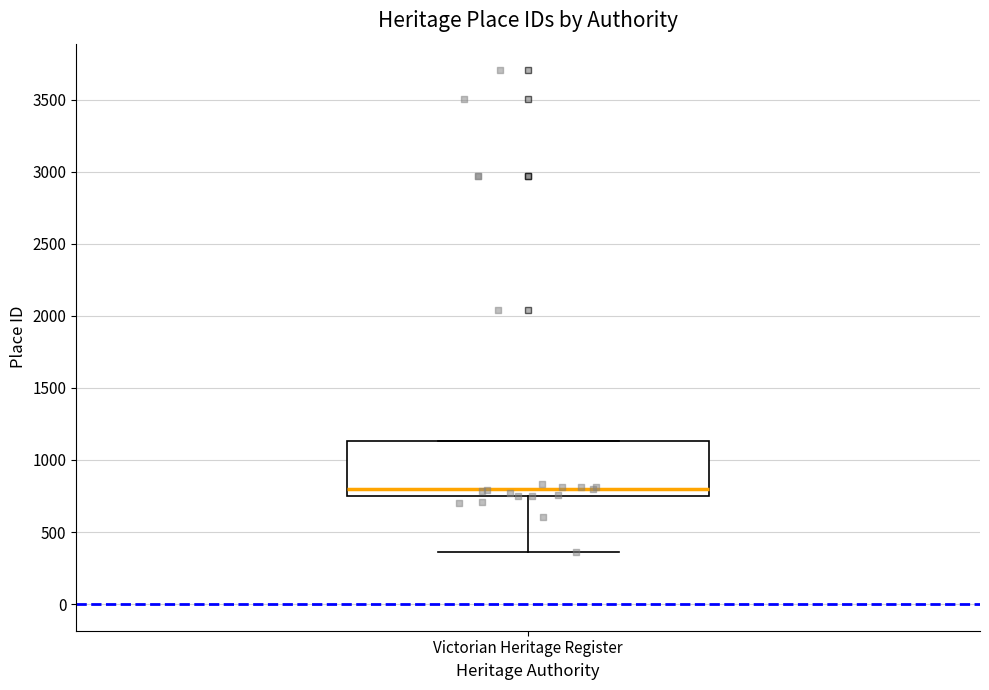

Read this box plot against the y-axis: the position of the median line, the range covered by the box, and the ends of both whiskers. The values are not printed on the chart, so give them approximately, as read against the axis.

median 800, box 750 to 1150, whiskers 350 to 1150